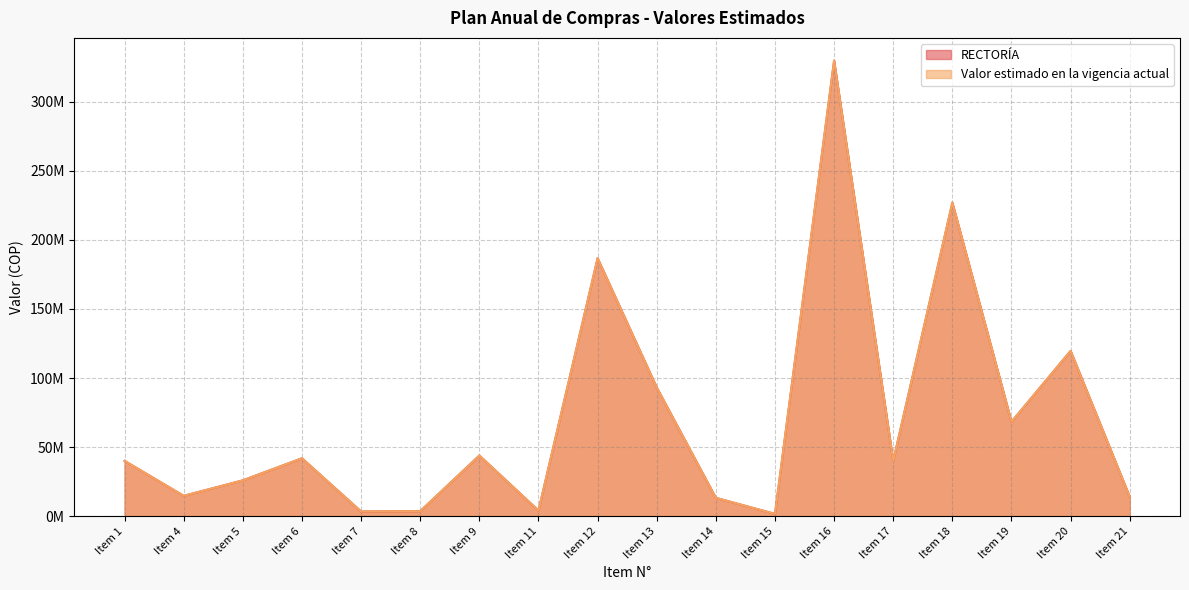

Rank the series by their maximum value, from highest to lowest.

RECTORÍA, Valor estimado en la vigencia actual